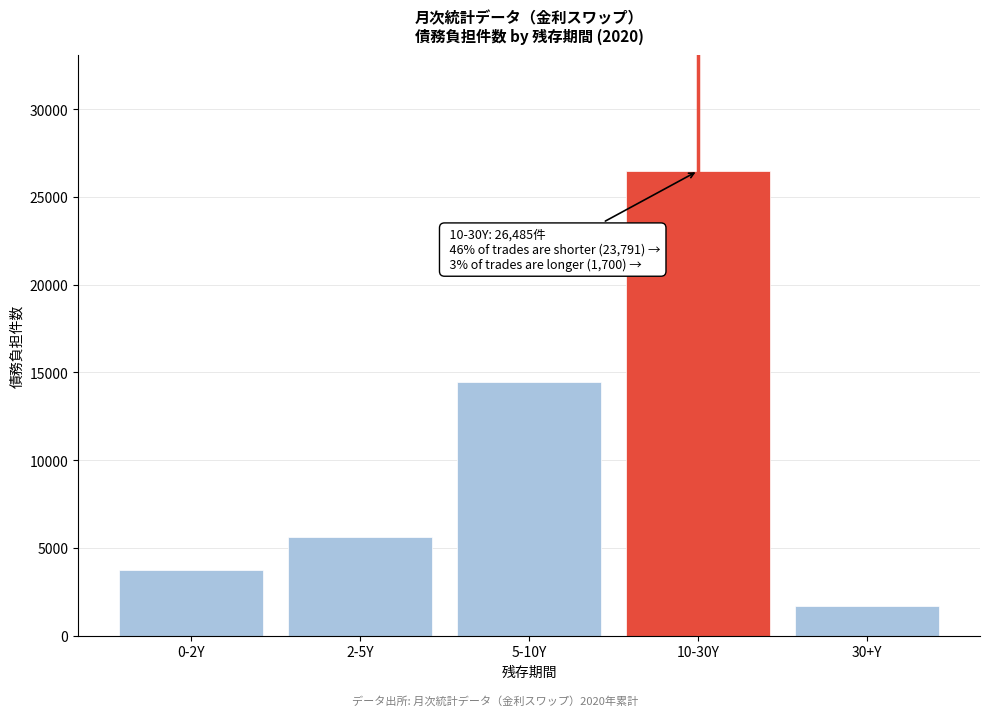

Reading left to right, extract all data points from this chart.

3721	5632	14438	26485	1700